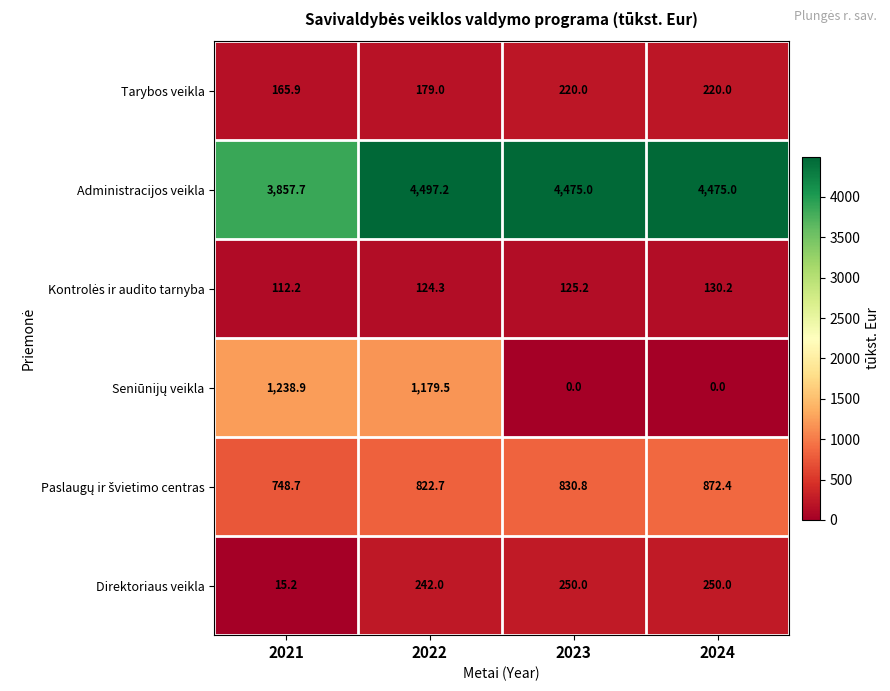

True or false: Direktoriaus veikla has a value of 250.0 at 2023.

True